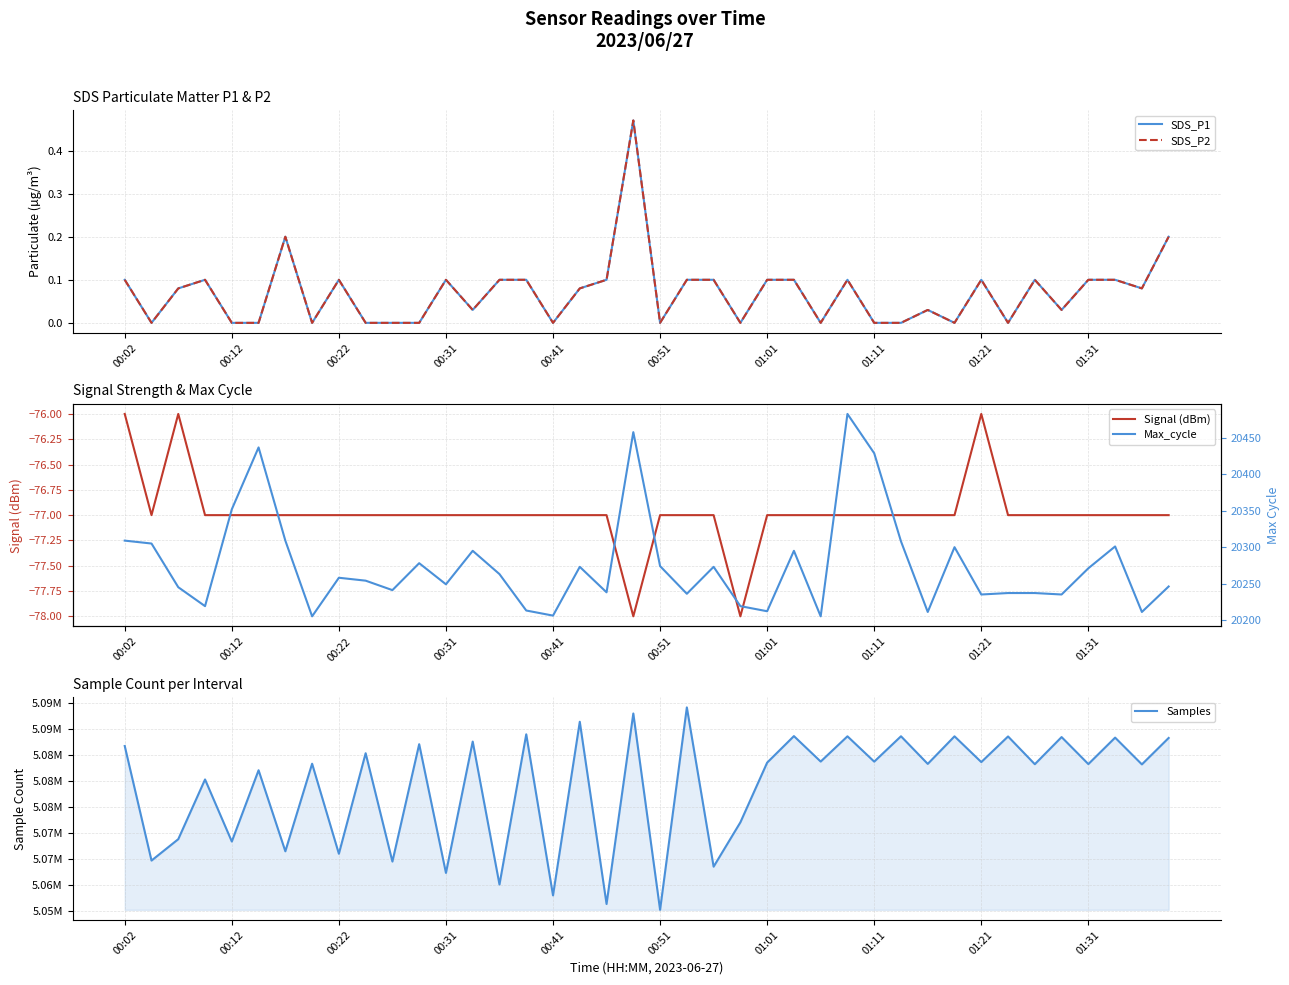

How many data points in Samples are above 5083586?

19